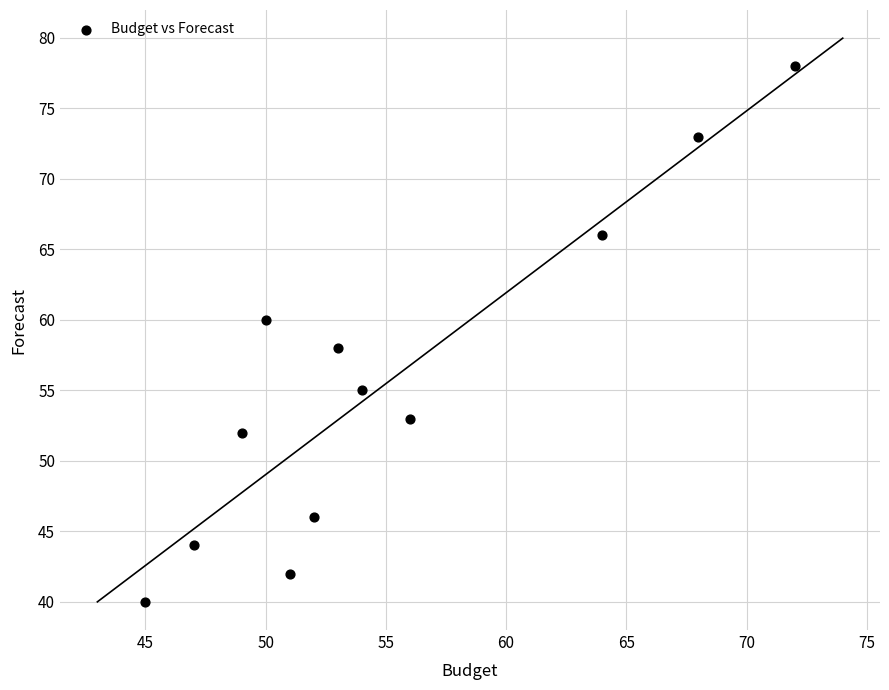

What is the range of Y values (max minus min)?

38